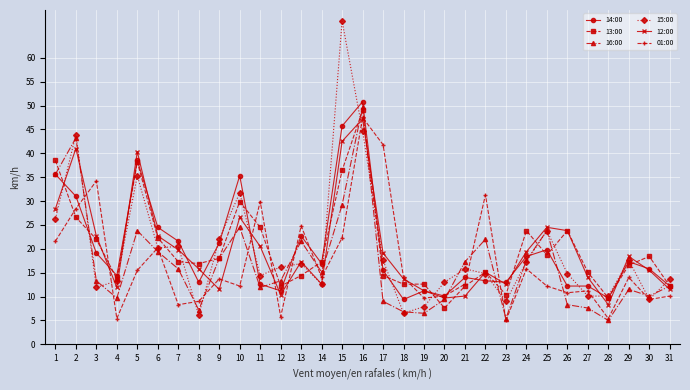

How many categories are shown in the chart?

31